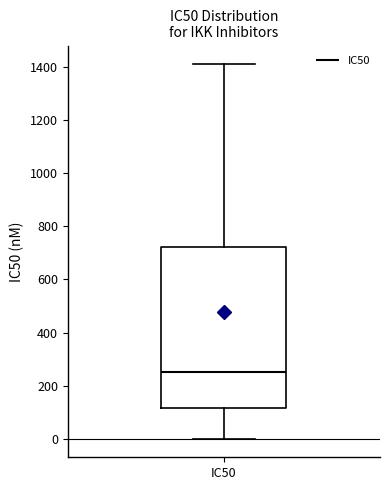

Transcribe this box plot: give where the median line is, the range the box spans, and where the two whiskers end, as read against the y-axis. The values are not printed on the chart, so give them approximately, as read against the axis.

median 260, box 120 to 720, whiskers 0 to 1420